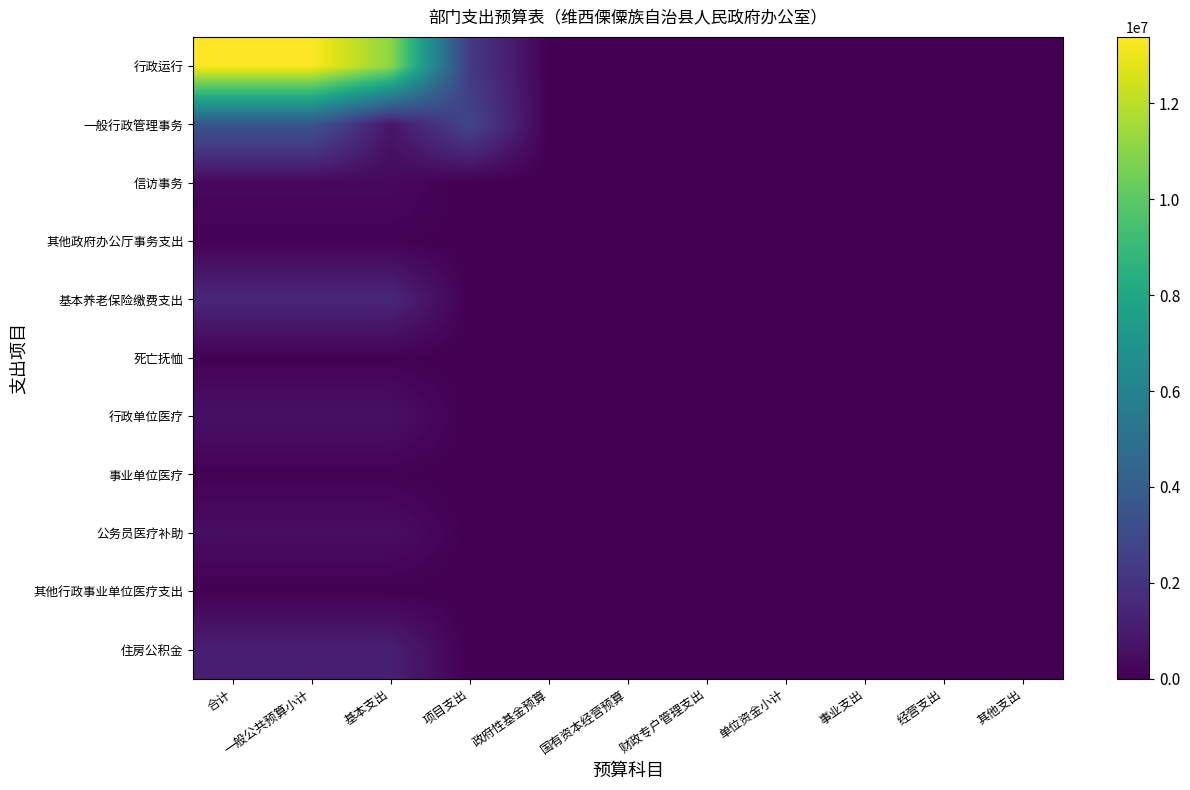

At how many categories does at least one series exceed 11862827?

2